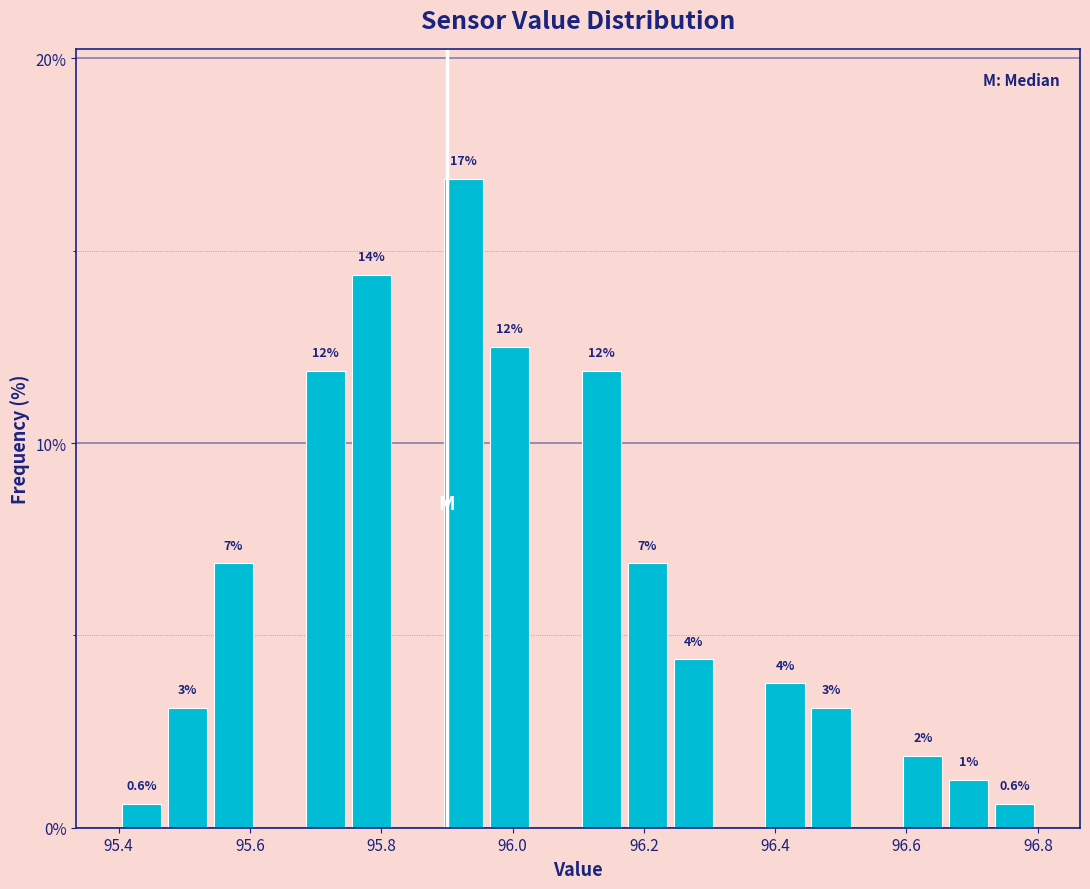

Read against the x-axis, roughly where is the centre of the tallest bar?

95.92